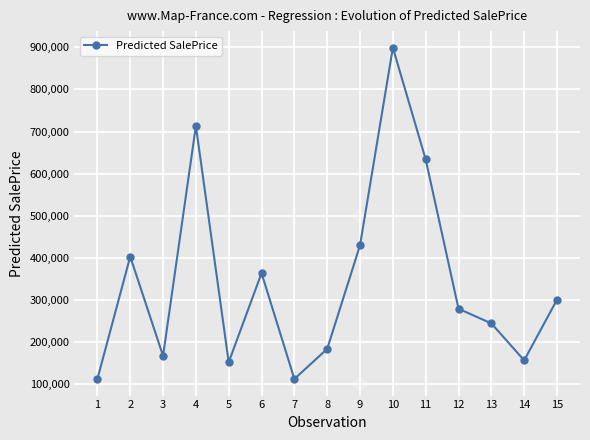

What is the ratio of the value at 9 to the value at 2?

1.1